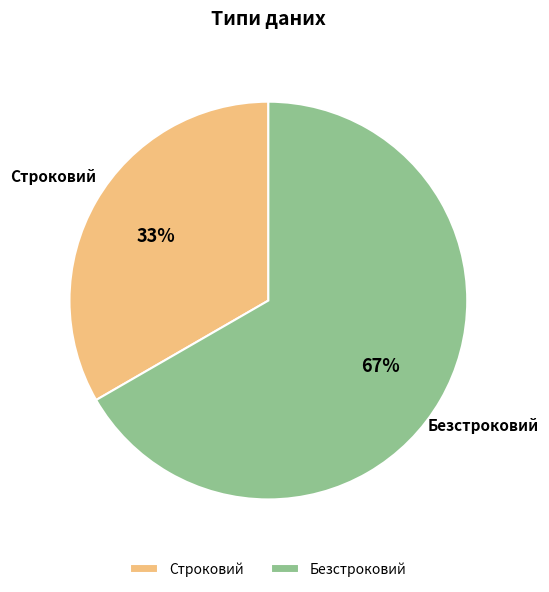

What percentage is the Безстроковий slice, to the nearest percent?

67%